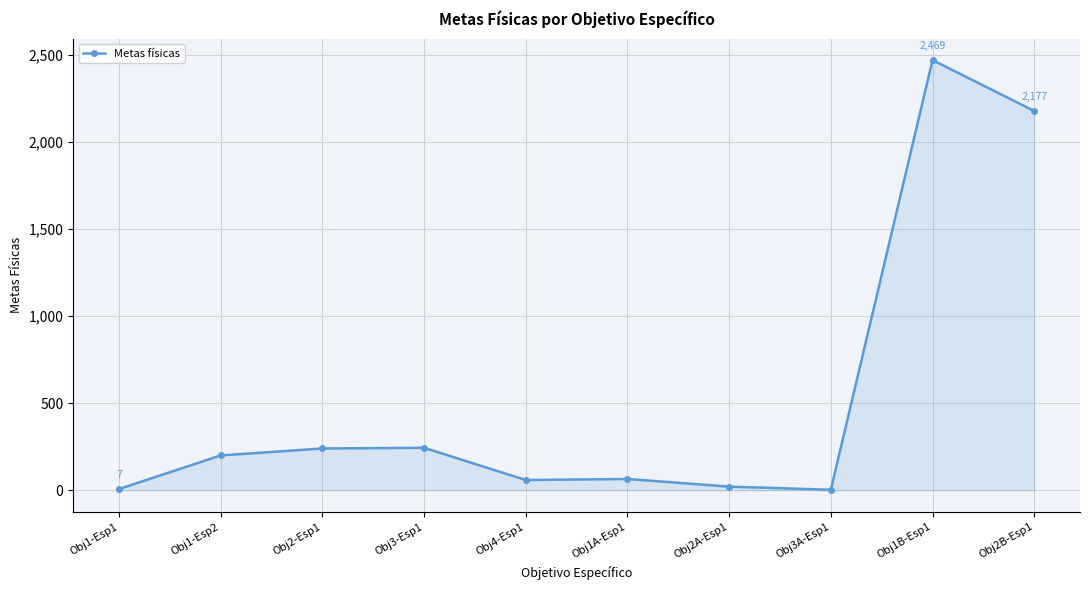

What is the change in value from Obj1-Esp2 to Obj2-Esp1?

+40